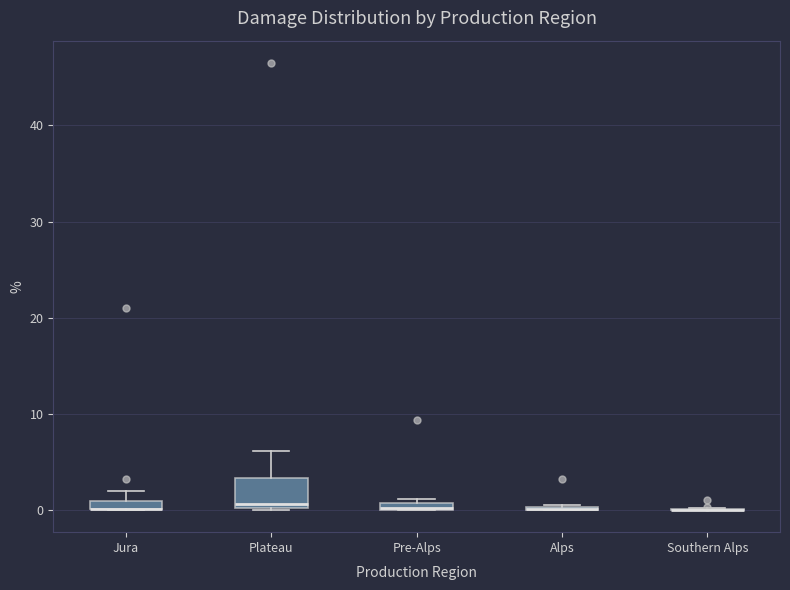

Which box is the tallest, from its lower edge to its upper edge?

Plateau